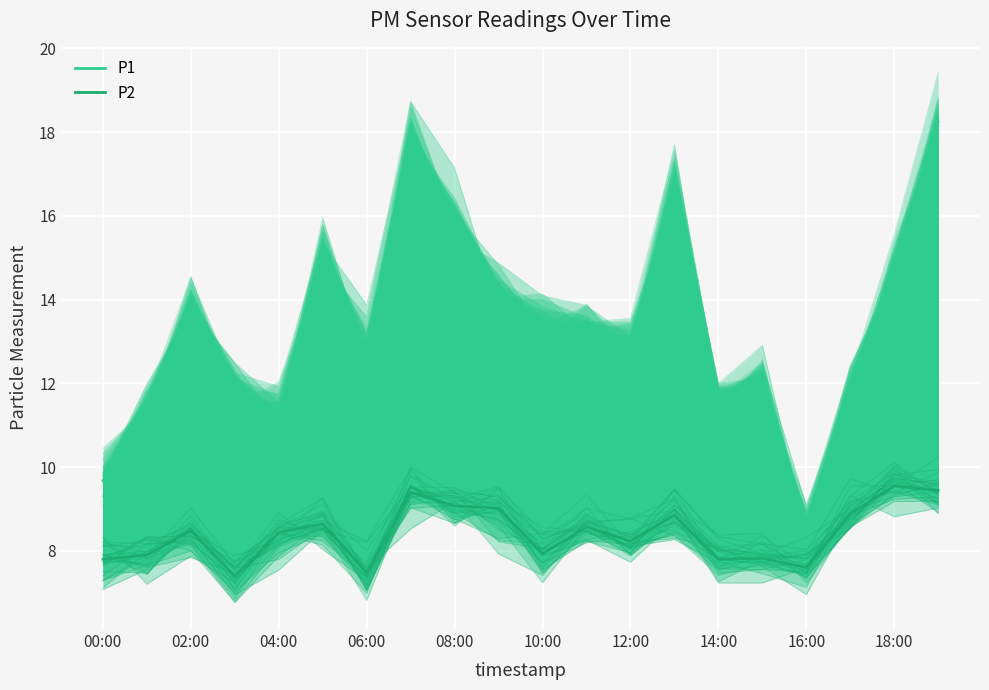

Where is P1 line nearest to the value 13?

12:00